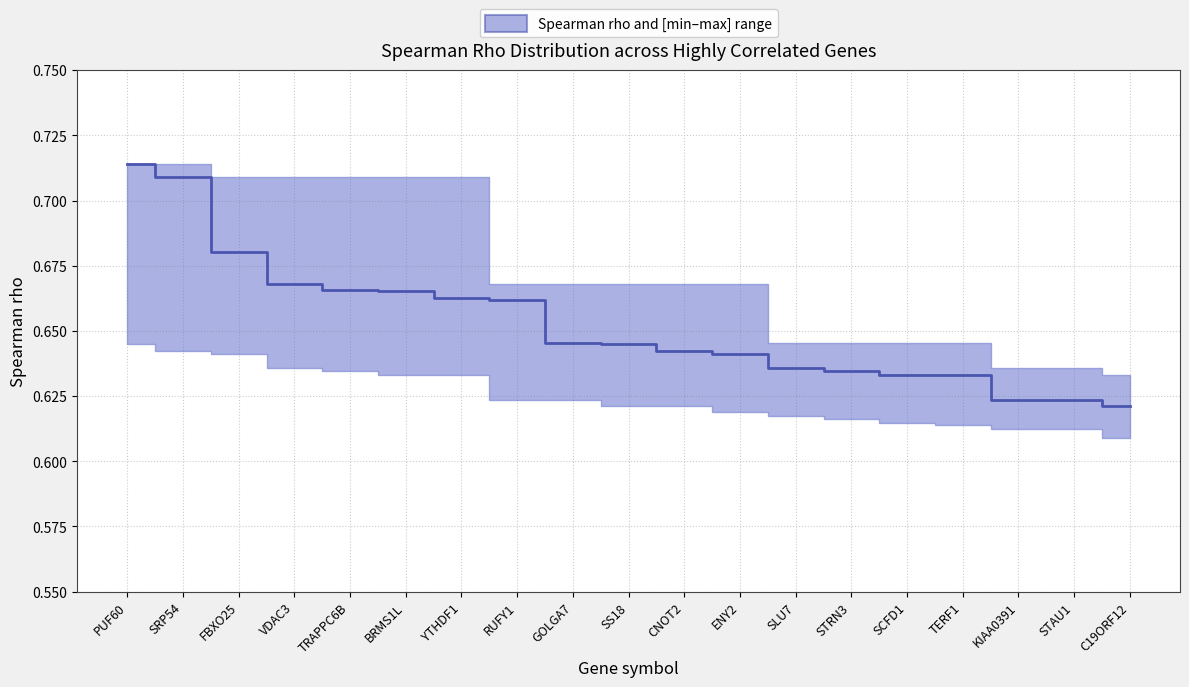

What is the label of the 19th point from the left?

C19ORF12